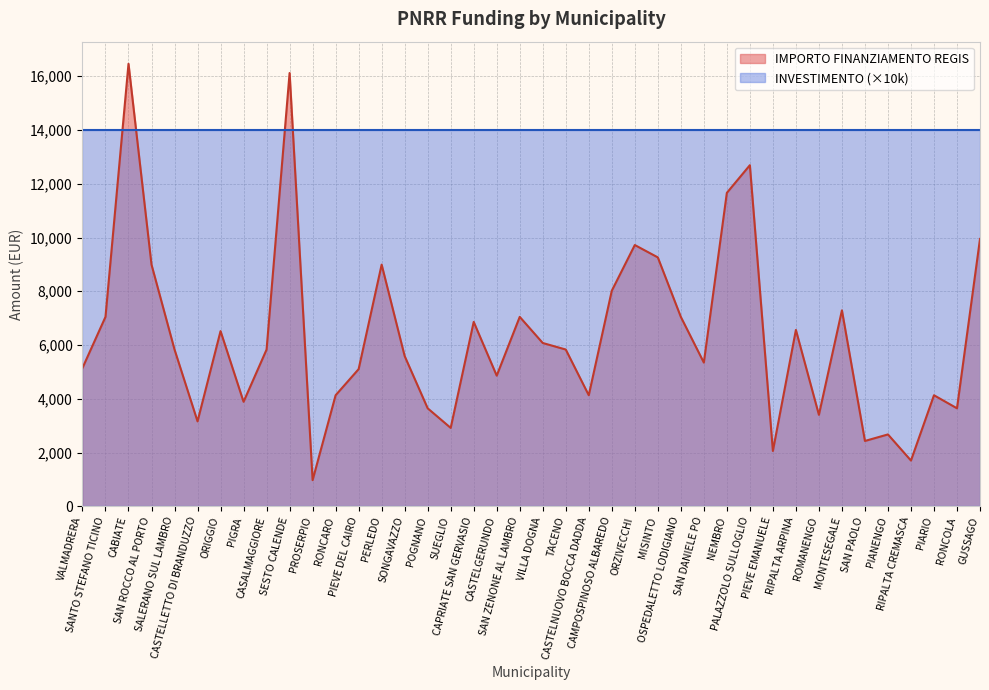

True or false: the data shows 4123 at SUEGLIO.

False